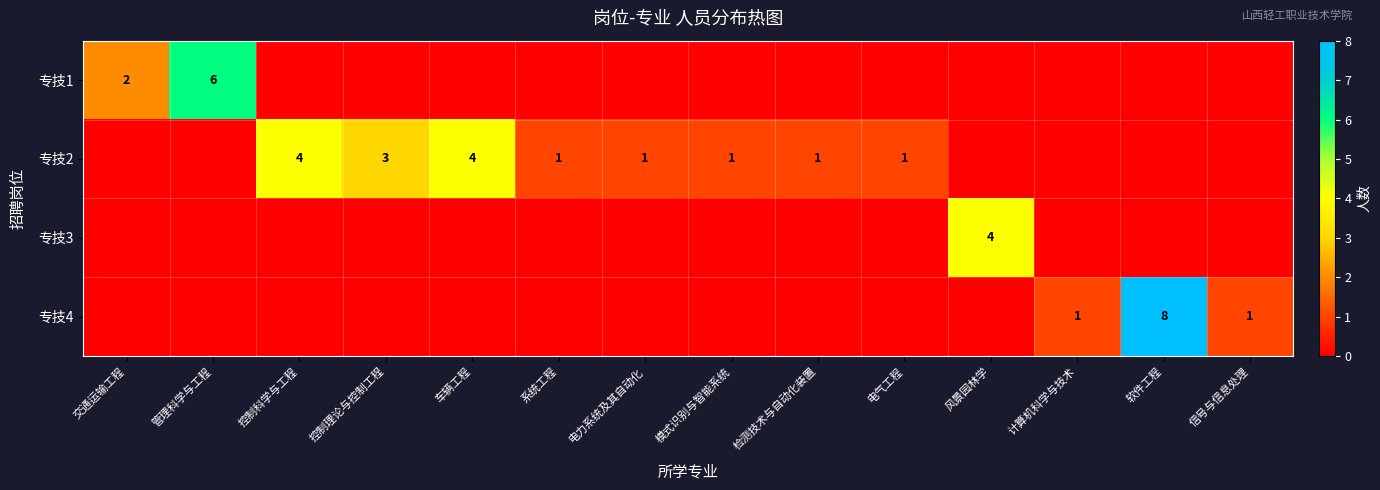

The 专技2 series shows 1 at 电力系统及其自动化. True or false?

True